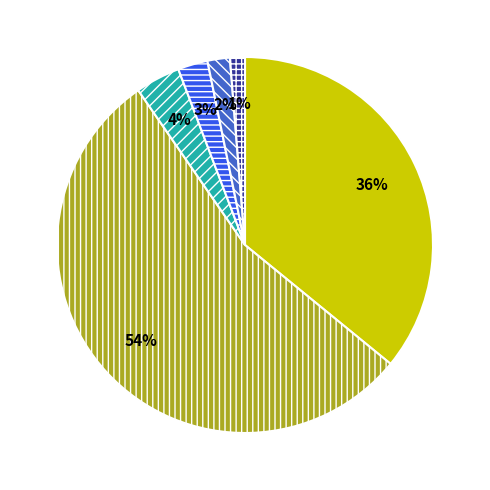

How many segments does this pie chart have?

6